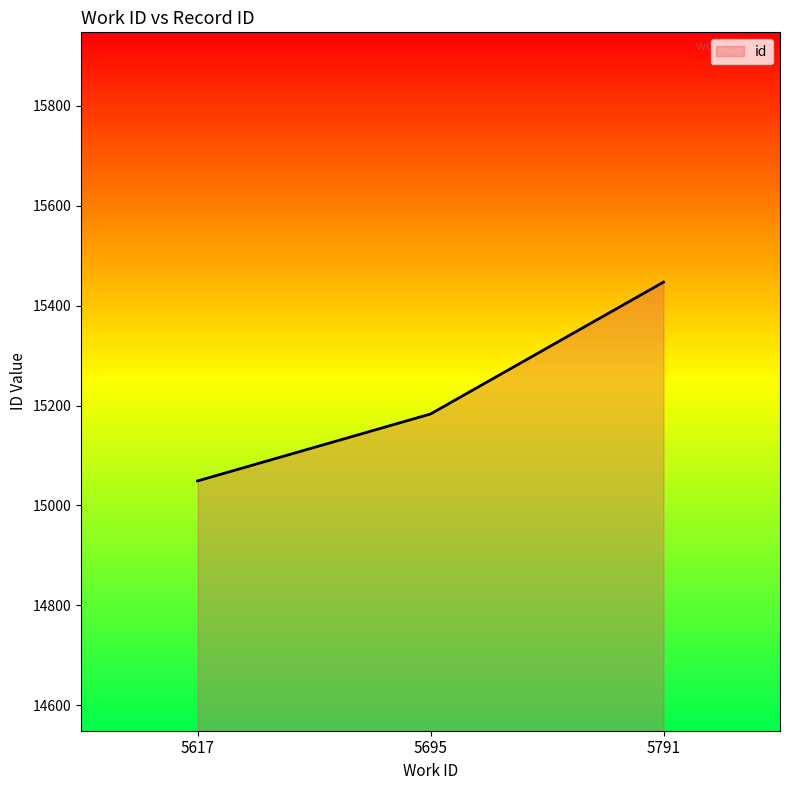

True or false: the data shows 9301 at 5695.

False